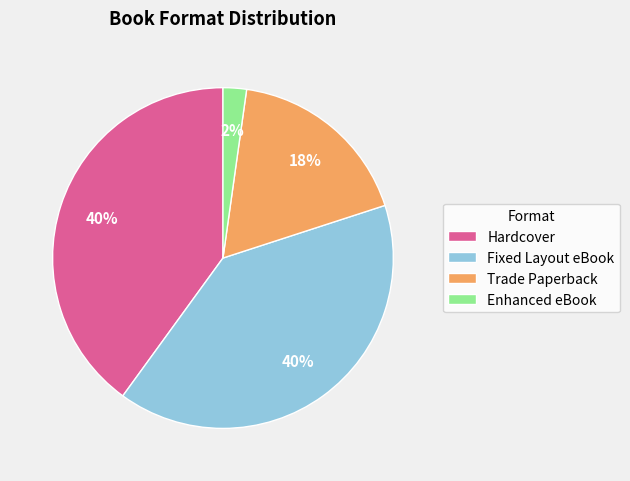

True or false: Trade Paperback accounts for 26% of the total.

False